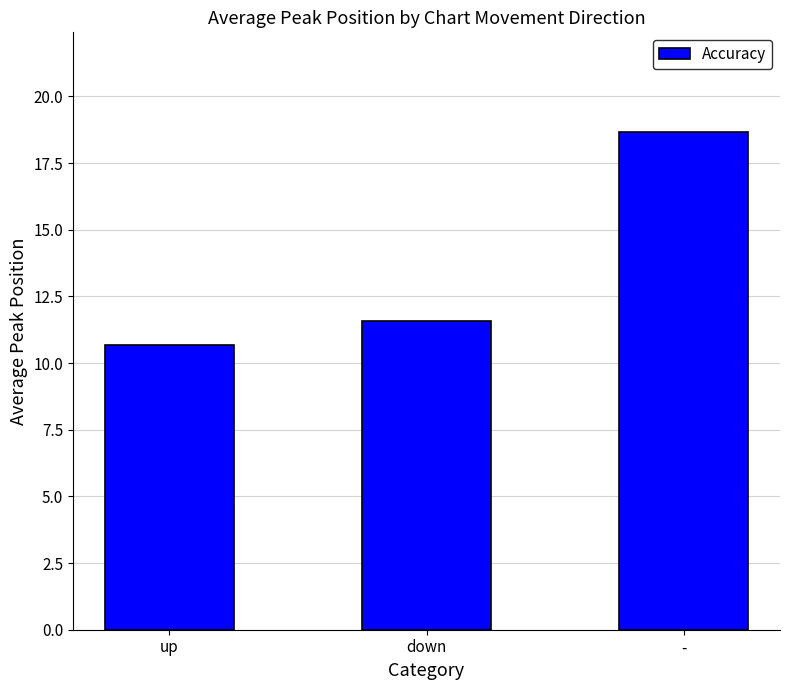

What is the difference between the maximum and minimum values?

8.0